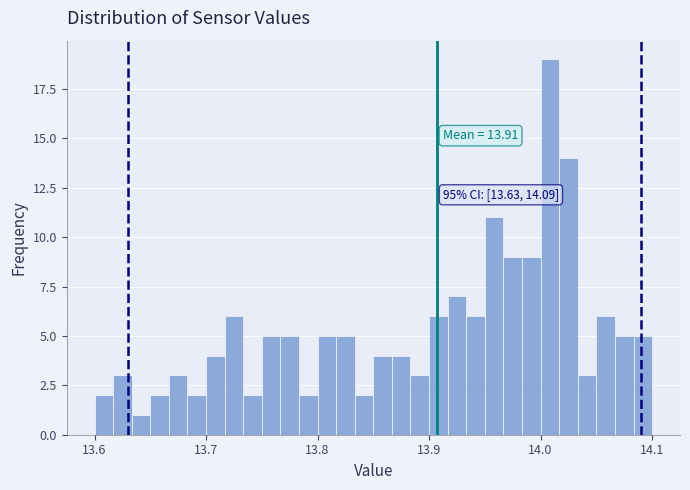

Around what value on the x-axis is the tallest bar? Give the approximate position of its centre, as read against the axis.

14.01